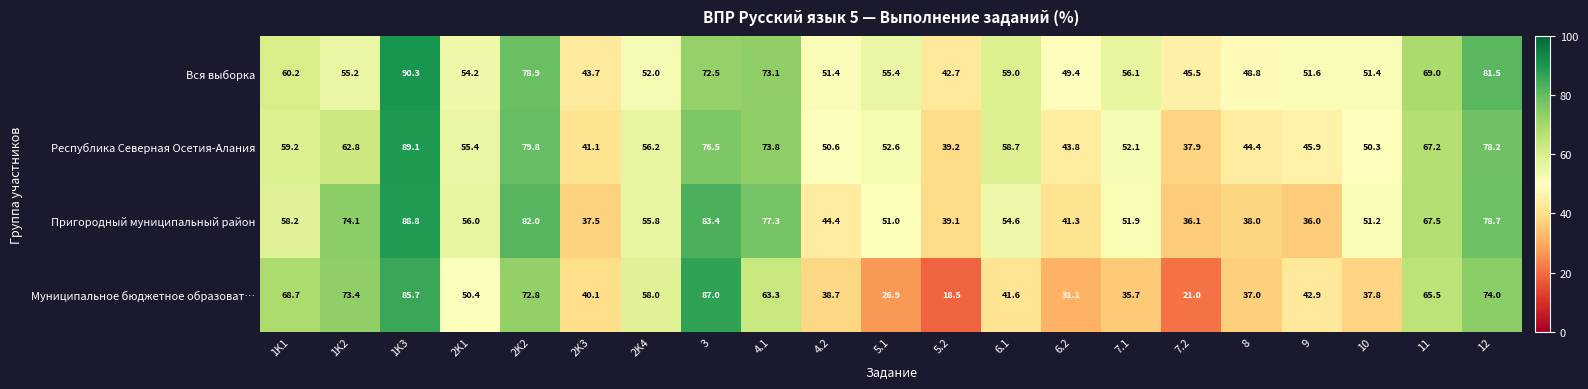

Which series has the widest spread of values?

Муниципальное бюджетное образоват…